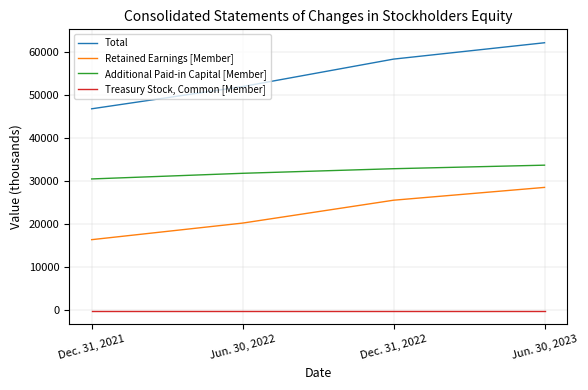

At which label does Retained Earnings [Member] reach its peak?

Jun. 30, 2023